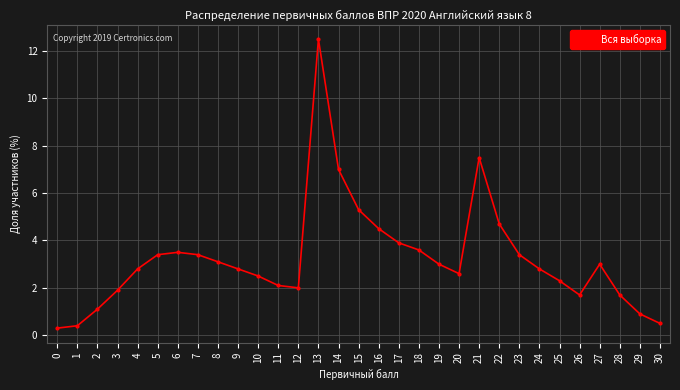

The chart shows a value of 1.1 at 6. True or false?

False